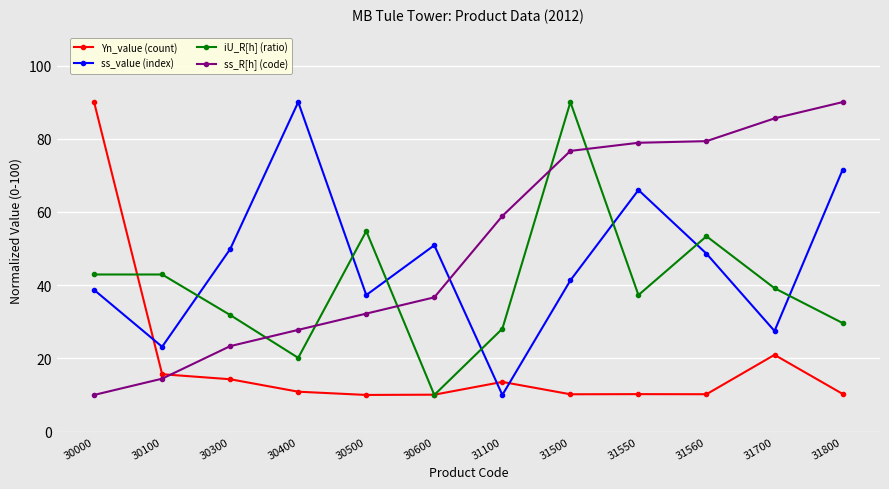

At how many categories does at least one series exceed 85?

5